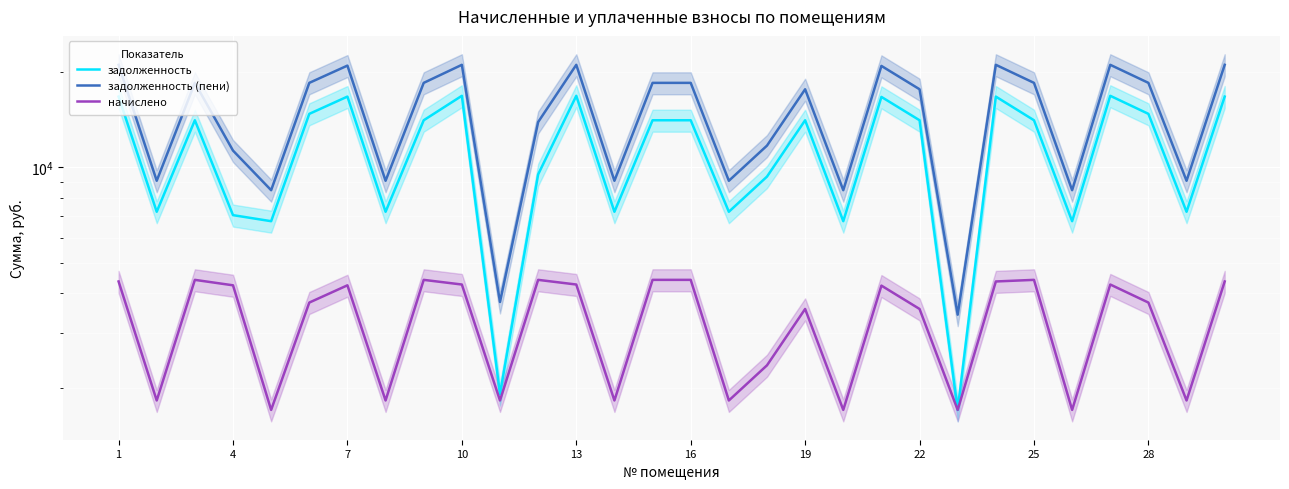

At which category is the sum across all series the highest?

1